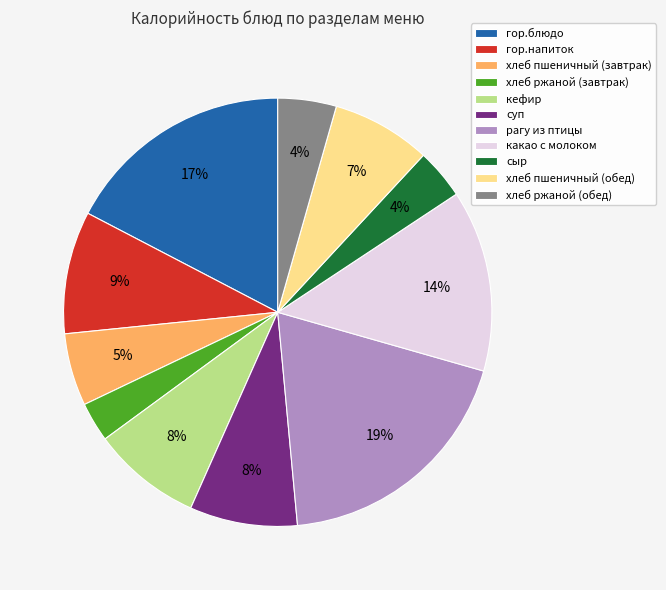

True or false: хлеб пшеничный (завтрак) accounts for 1% of the total.

False